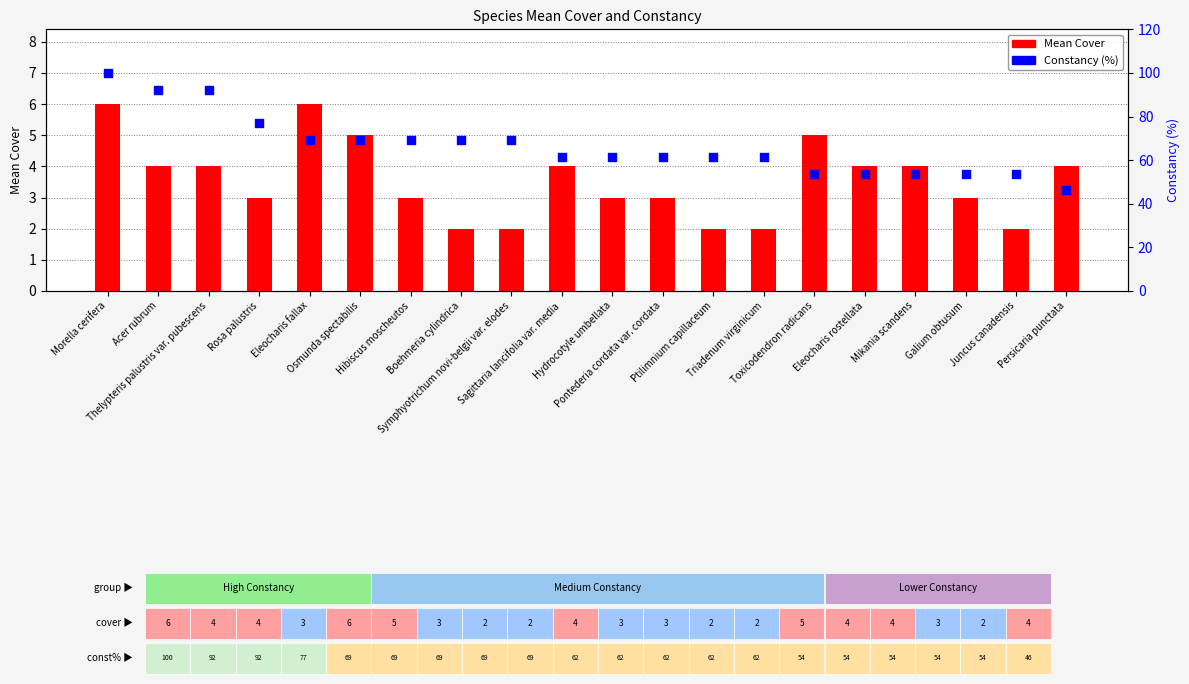

Is the value of Mean Cover at Ptilimnium capillaceum greater than the value of Constancy (%) at Hydrocotyle umbellata?

No